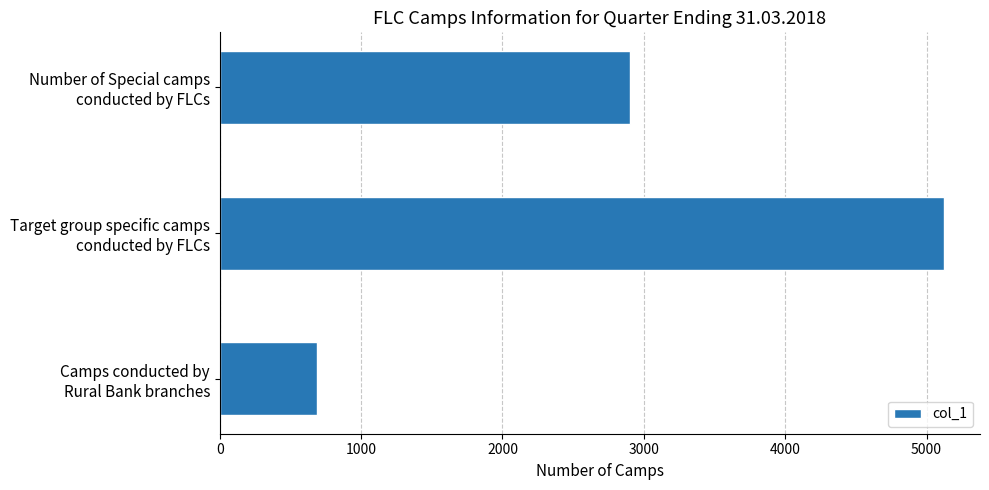

What is the value of the 3rd bar from the top?

689